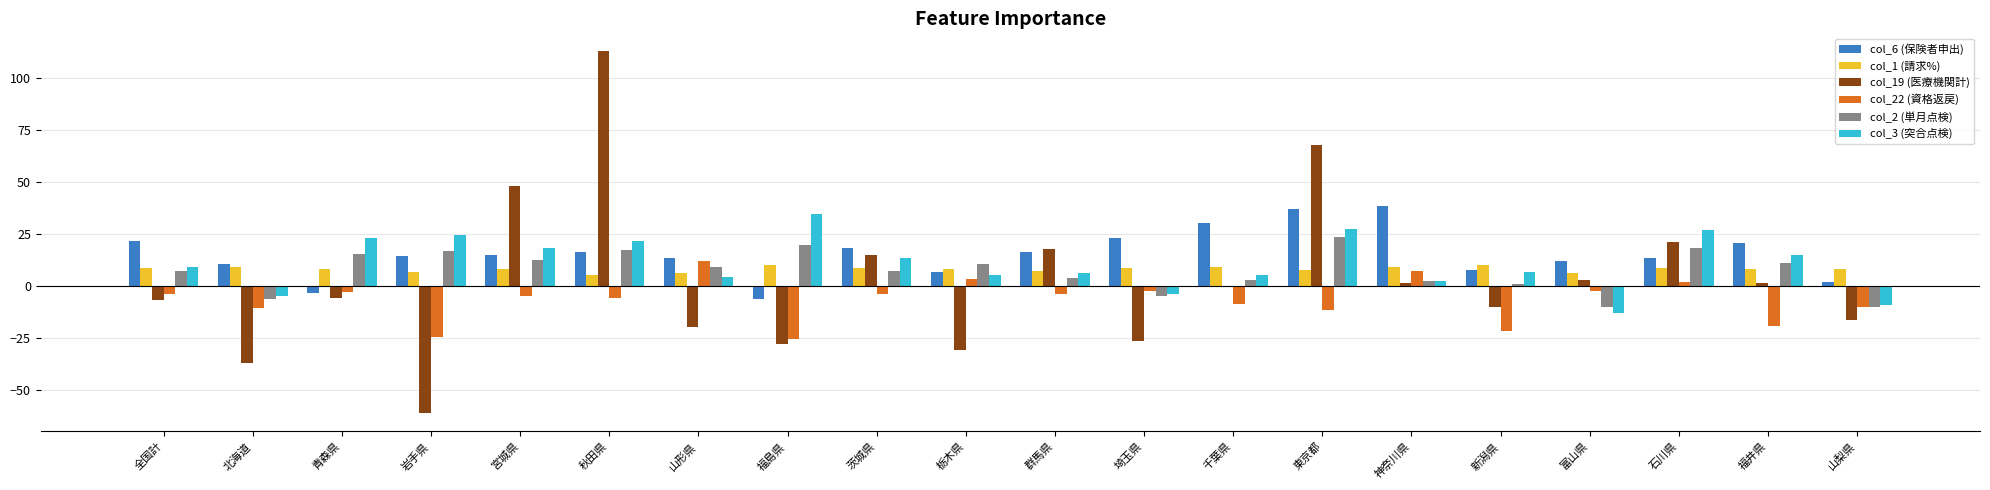

What is the sum of all col_19 (医療機関計) values?

47.4